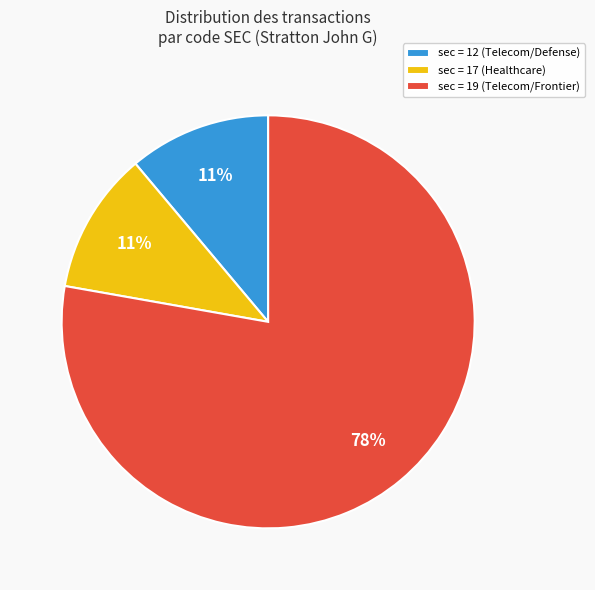

Between sec = 19 (Telecom/Frontier) and sec = 17 (Healthcare), which is larger?

sec = 19 (Telecom/Frontier)